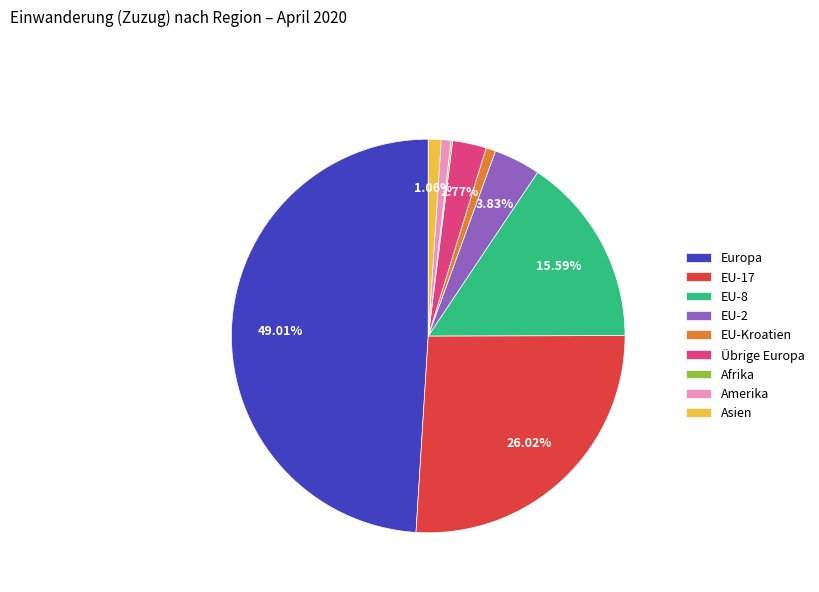

What is the largest slice in the pie chart?

Europa